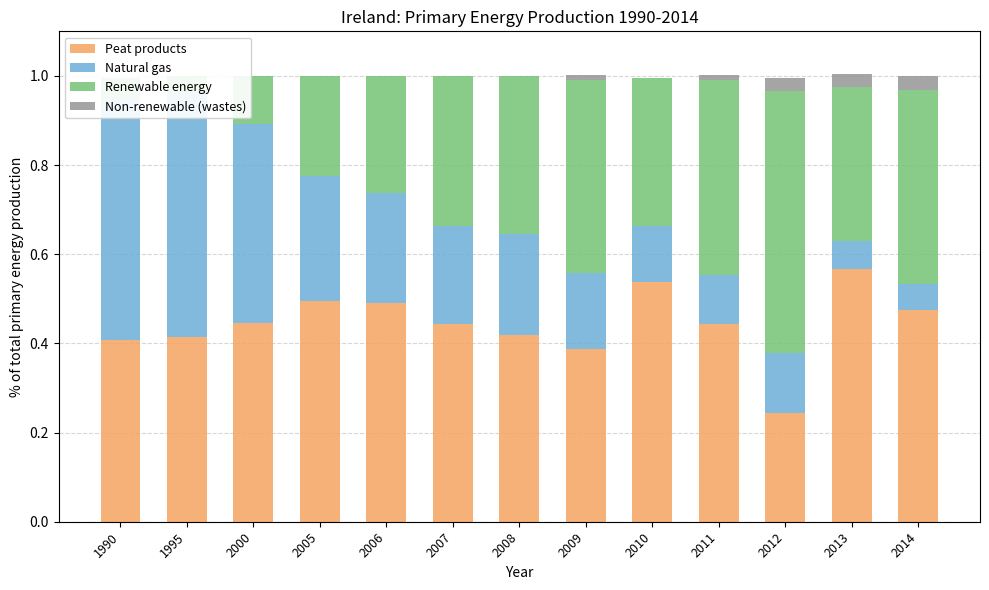

True or false: Renewable energy has a value of 0.2 at 2012.

False